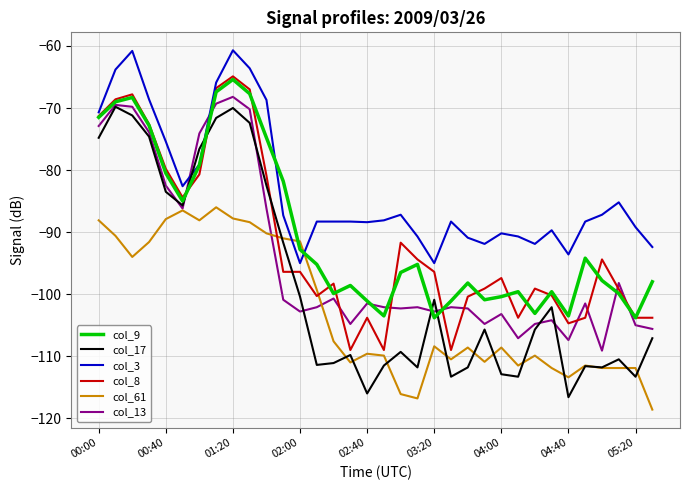

Which series has the largest total across all categories?

col_3